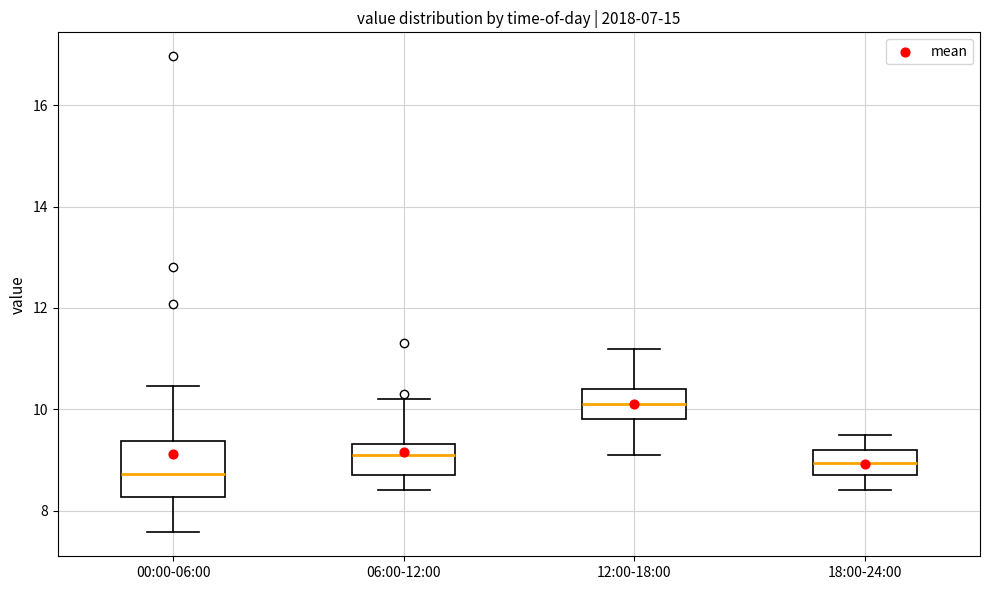

Reading left to right, transcribe this box plot: for each box, give where its median line is, the range the box spans, and where its two whiskers end, as read against the y-axis. The values are not printed on the chart, so give them approximately, as read against the axis.

00:00-06:00: median 8.8, box 8.2 to 9.4, whiskers 7.6 to 10.4
06:00-12:00: median 9.2, box 8.8 to 9.4, whiskers 8.4 to 10.2
12:00-18:00: median 10.2, box 9.8 to 10.4, whiskers 9.2 to 11.2
18:00-24:00: median 9.0, box 8.8 to 9.2, whiskers 8.4 to 9.6